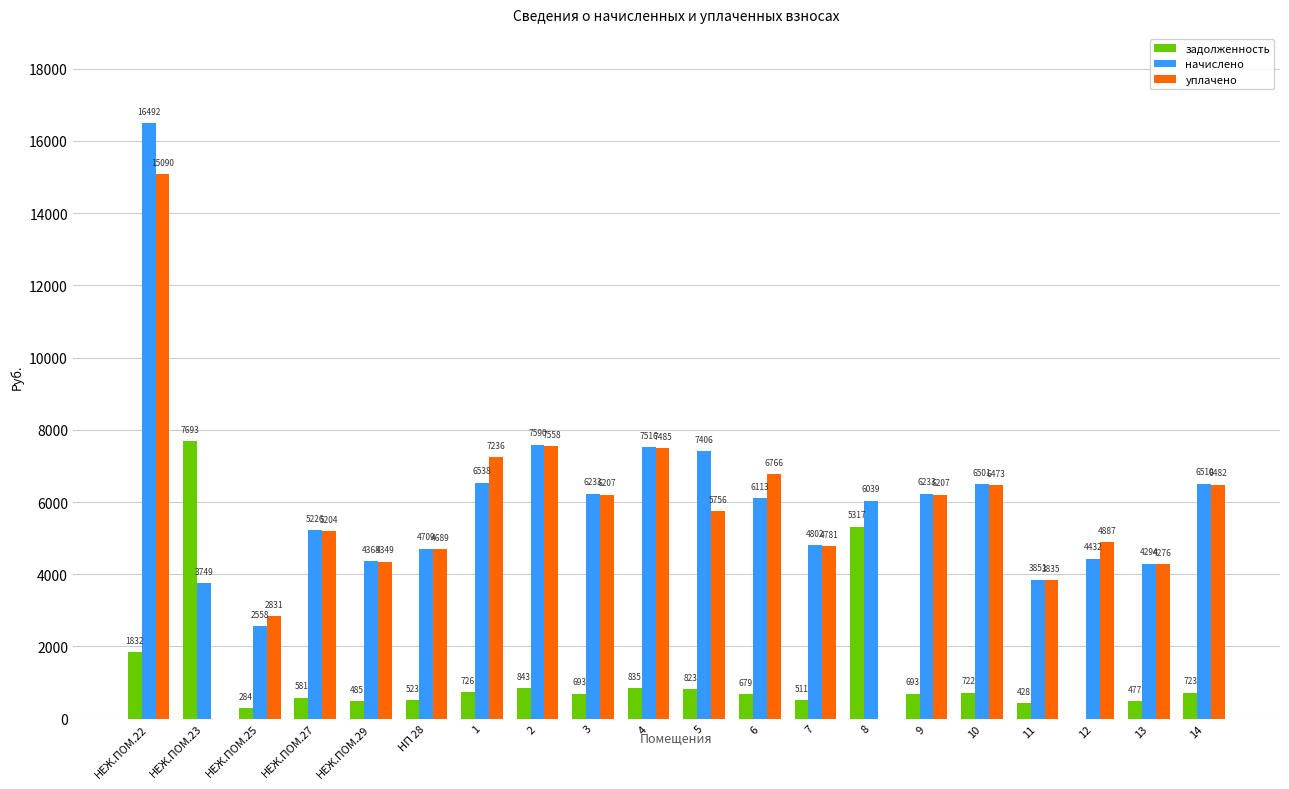

At which label does начислено reach its peak?

НЕЖ.ПОМ.22